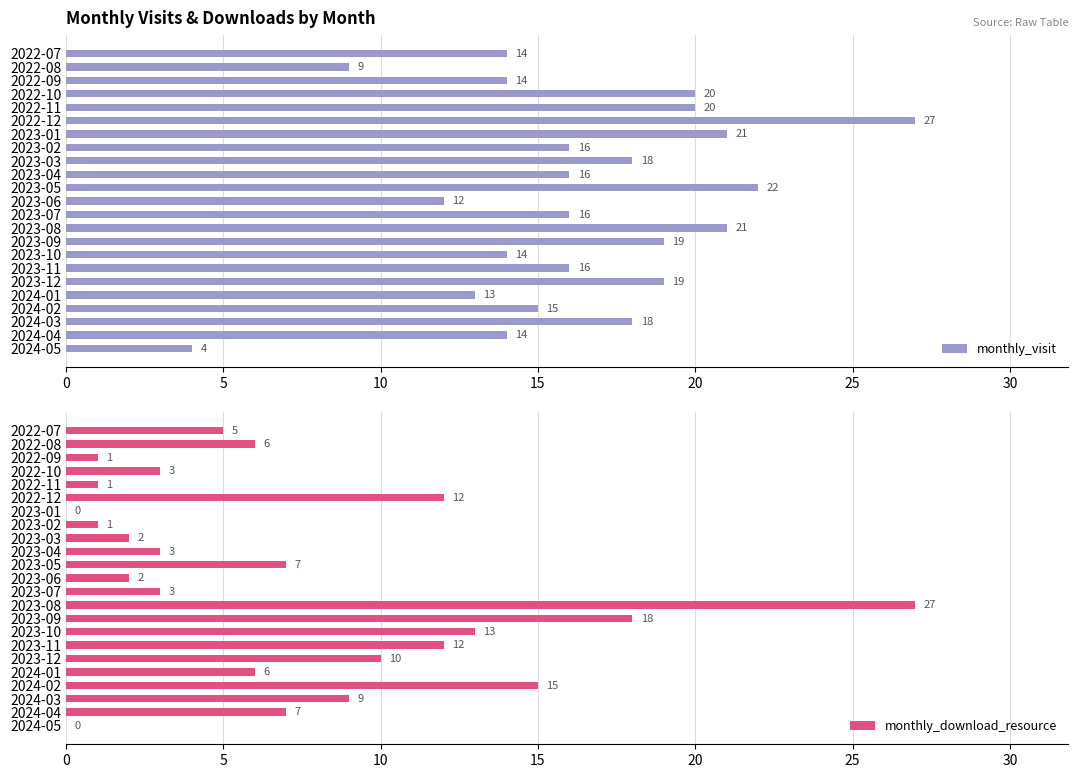

The monthly_visit series shows 5 at 2023-09. True or false?

False